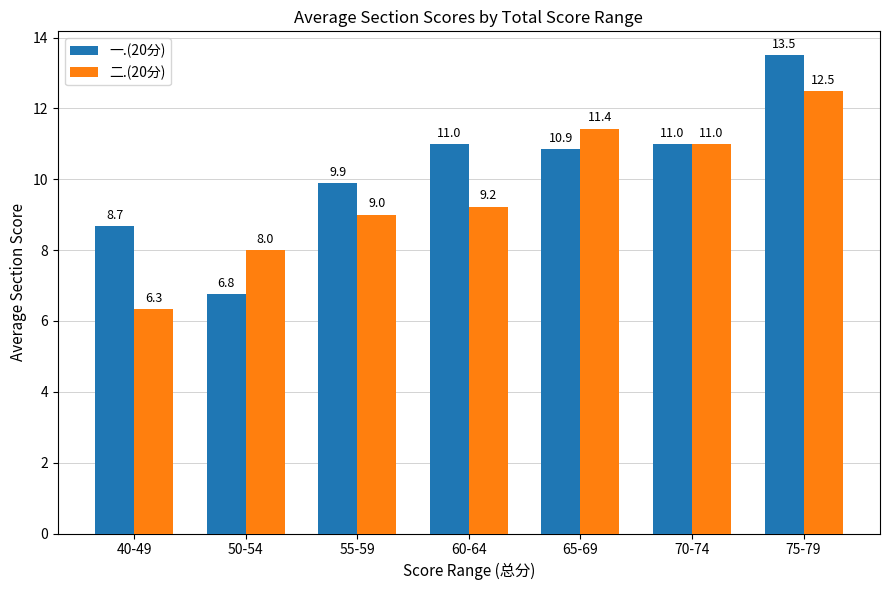

What value does the 二.(20分) series have at 75-79?

12.5